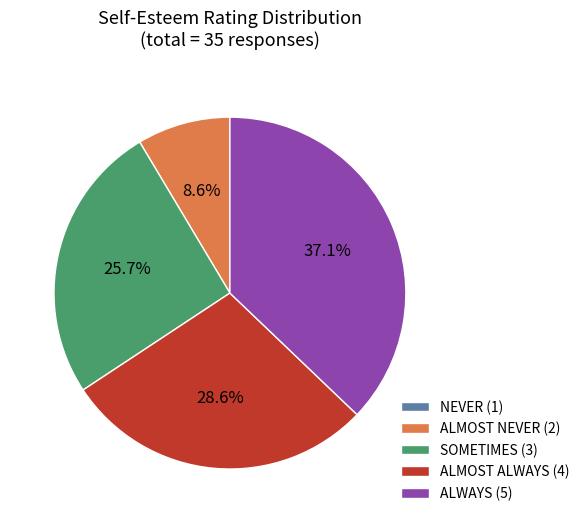

To the nearest percent, what percentage of the pie is ALMOST ALWAYS (4)?

29%